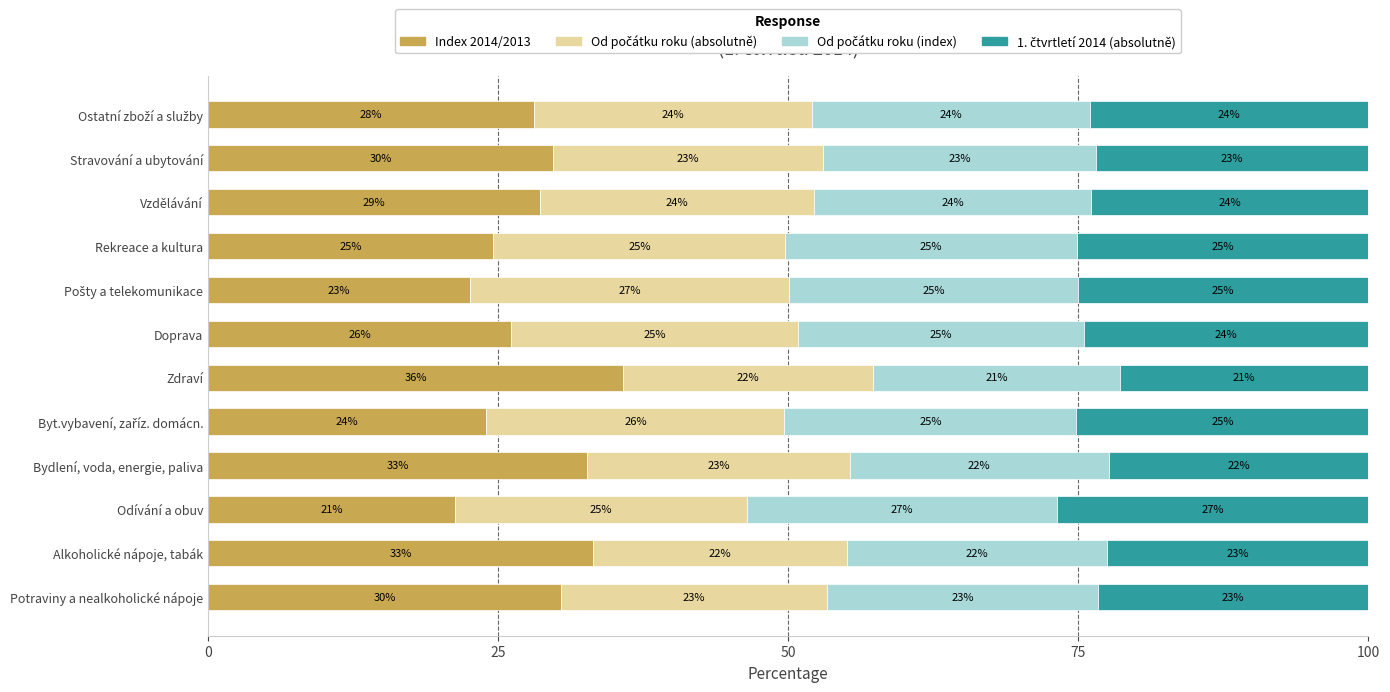

What value does the Index 2014/2013 series have at Rekreace a kultura?

24.6